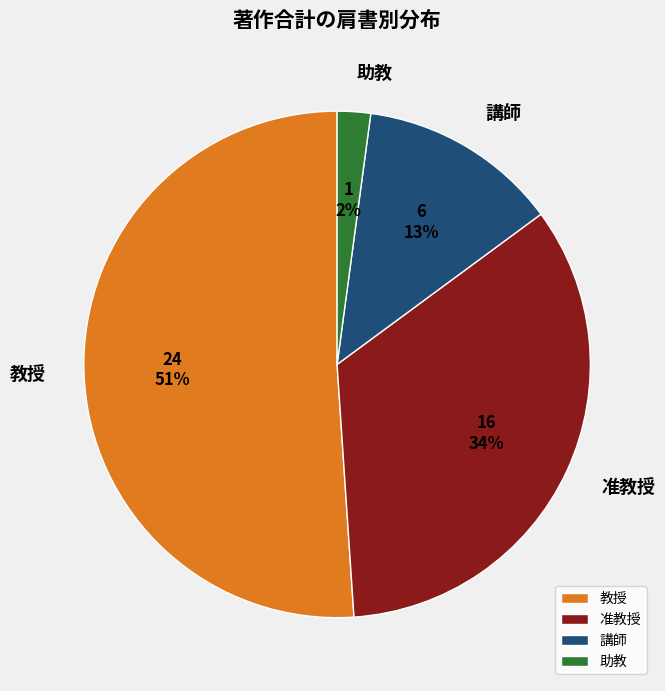

Which category accounts for the majority?

教授